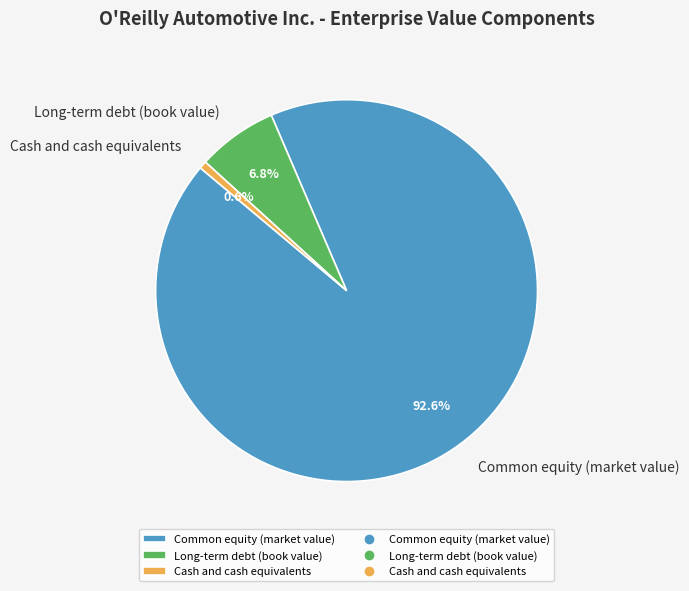

Which slice is the largest?

Common equity (market value)